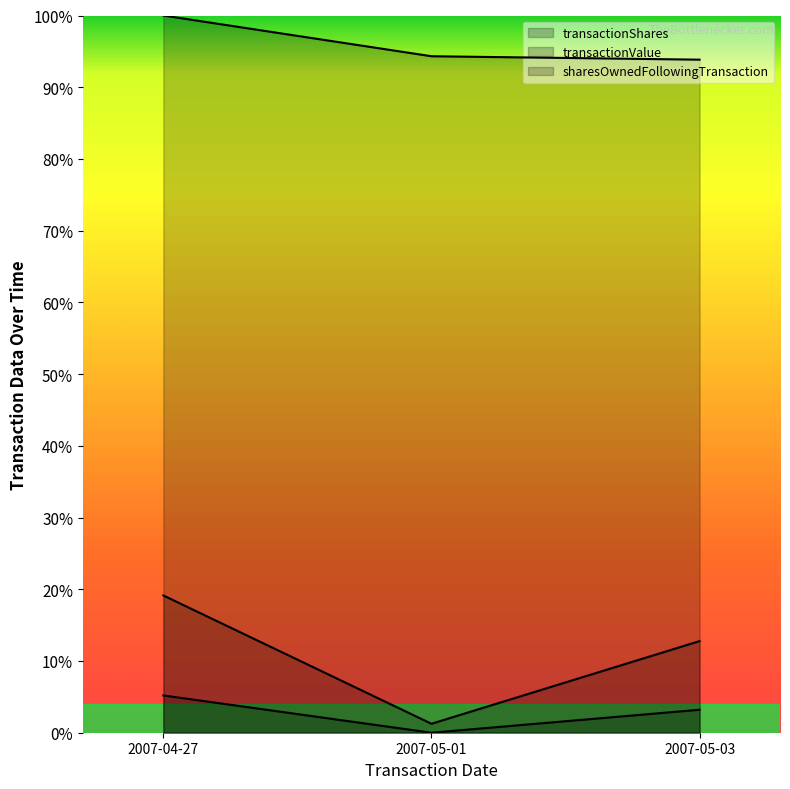

The value of sharesOwnedFollowingTransaction at 2007-05-03 is 165.3. True or false?

False